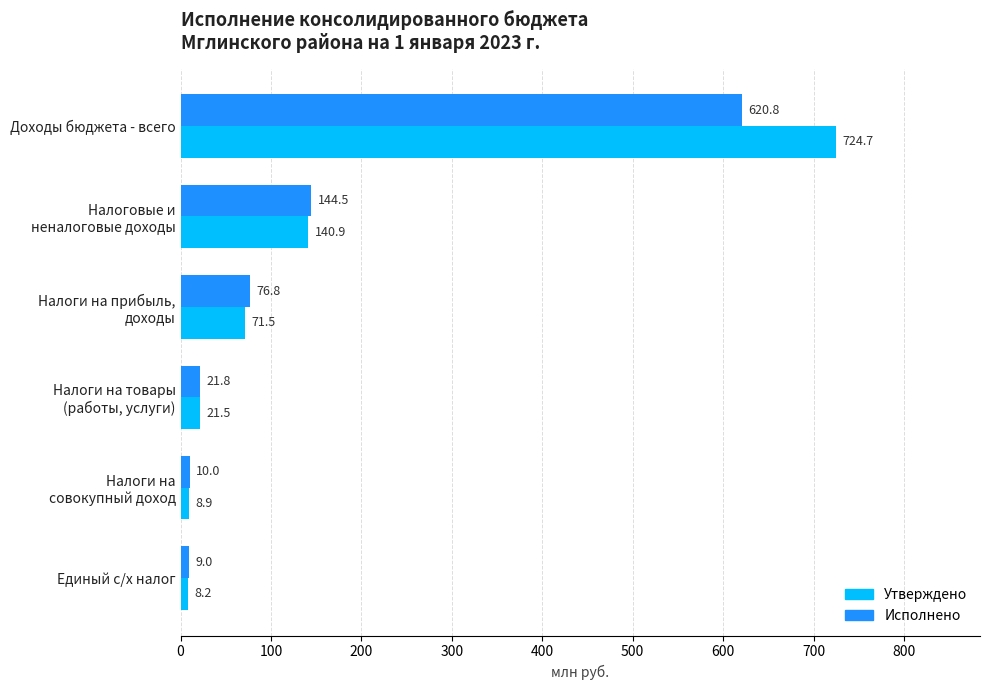

Which series has the largest range (max minus min)?

Утверждено